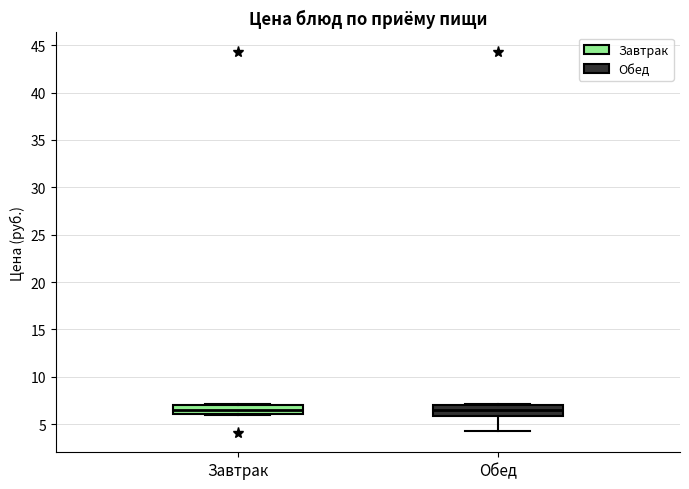

Where is the upper edge of the box for Обед on the y-axis? The values are not printed on the chart, so give them approximately, as read against the axis.

7.0